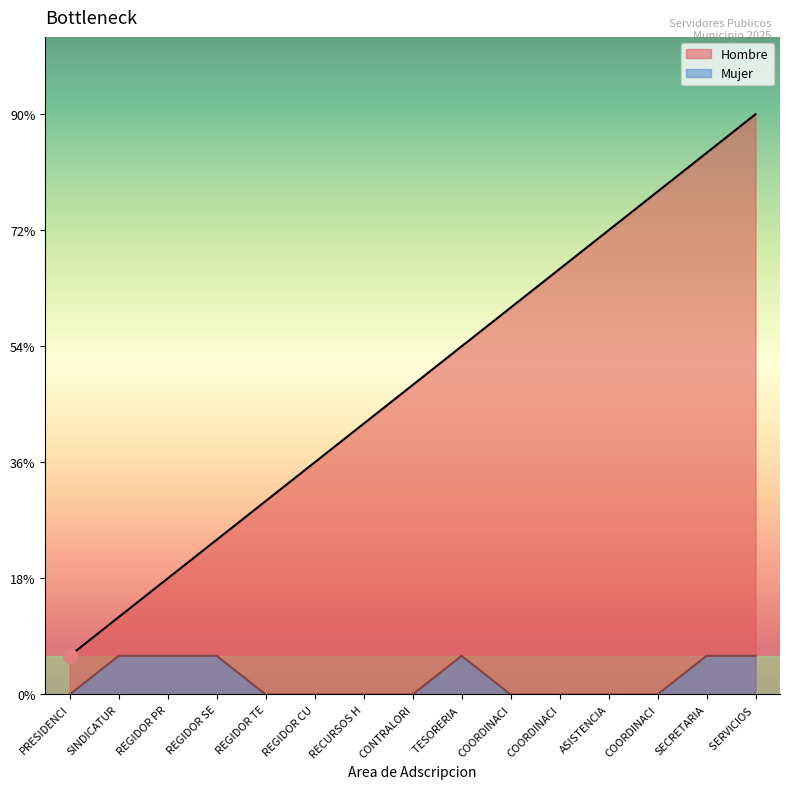

How many lines are shown in the chart?

2